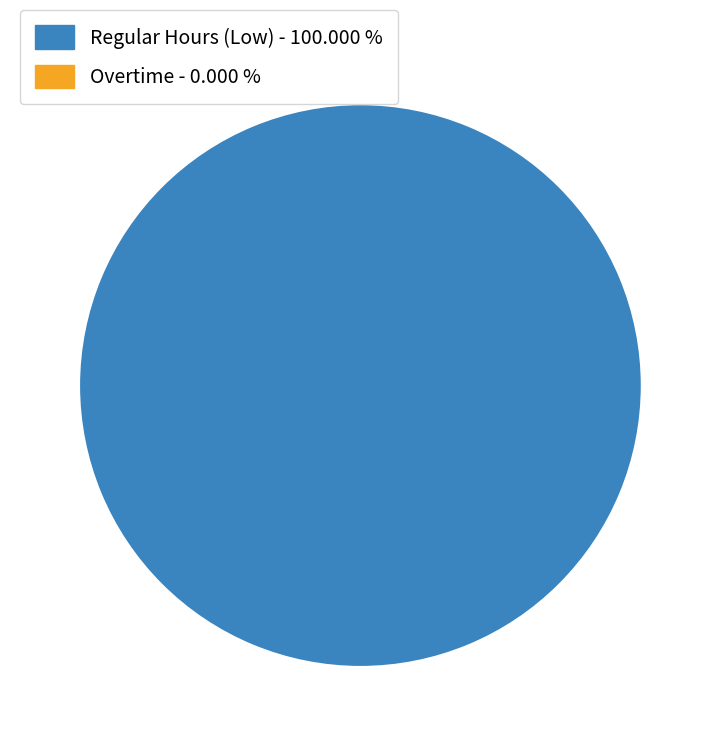

Does any single category account for the majority?

Yes